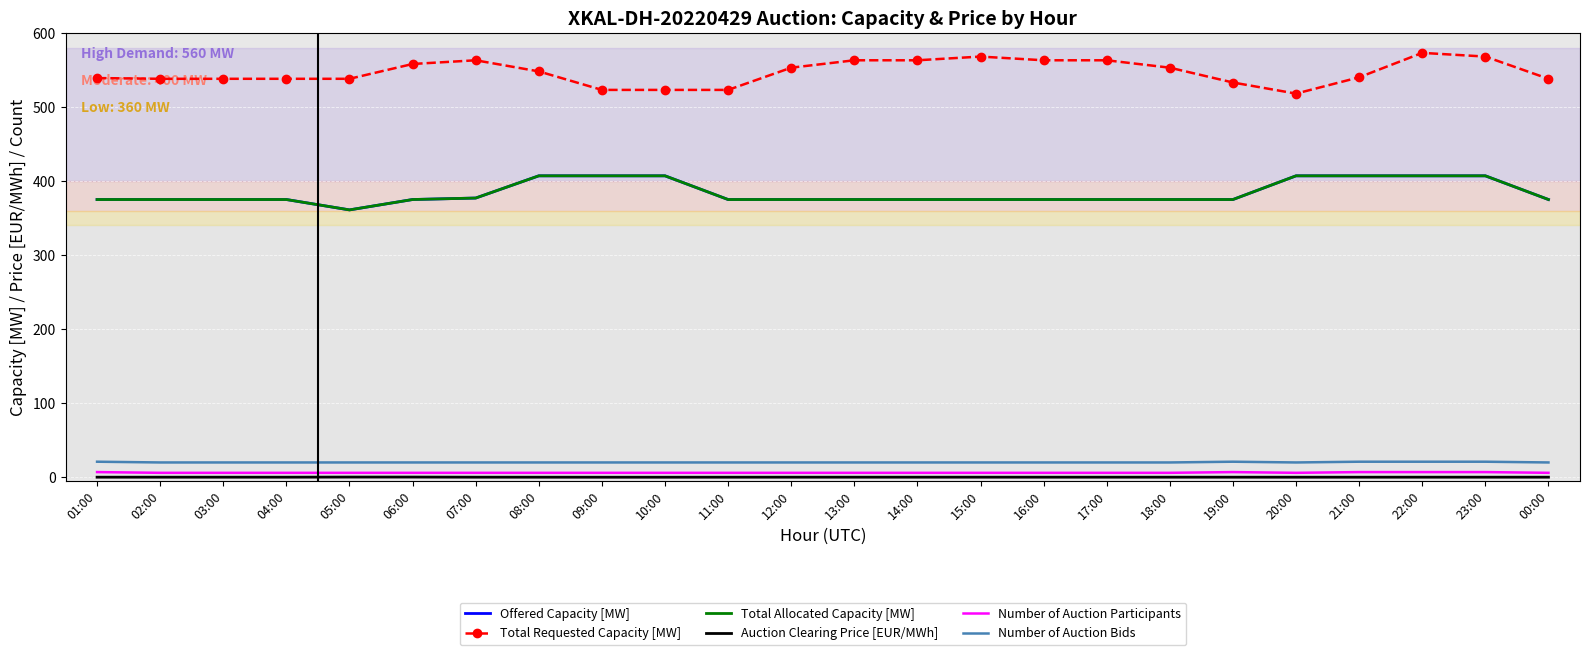

True or false: Number of Auction Participants and Auction Clearing Price [EUR/MWh] intersect in this chart.

False